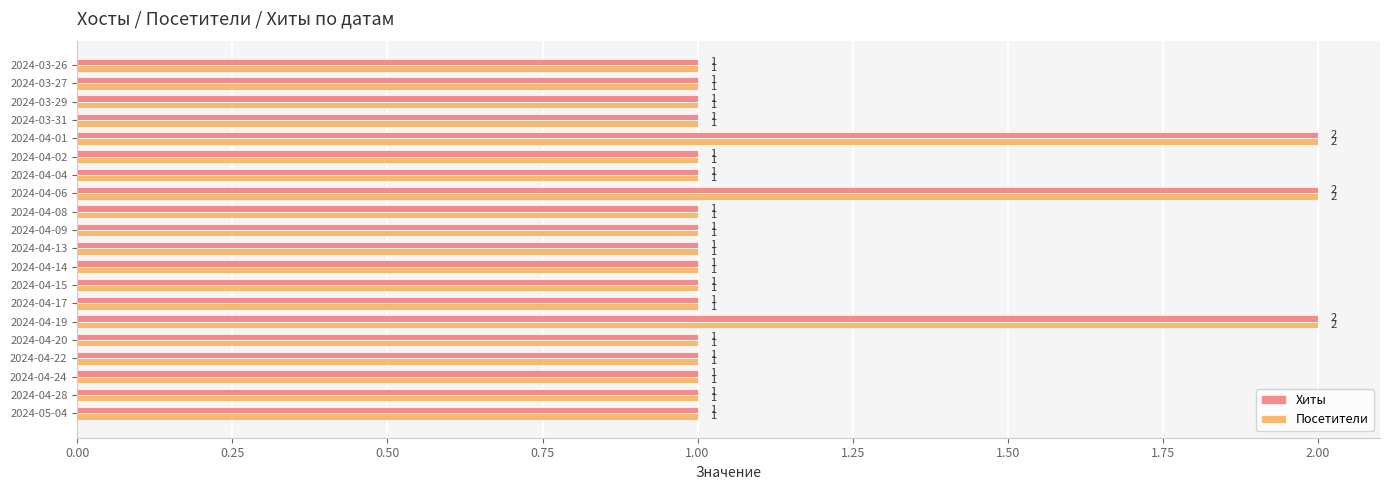

True or false: Посетители has a value of 3 at 2024-04-06.

False